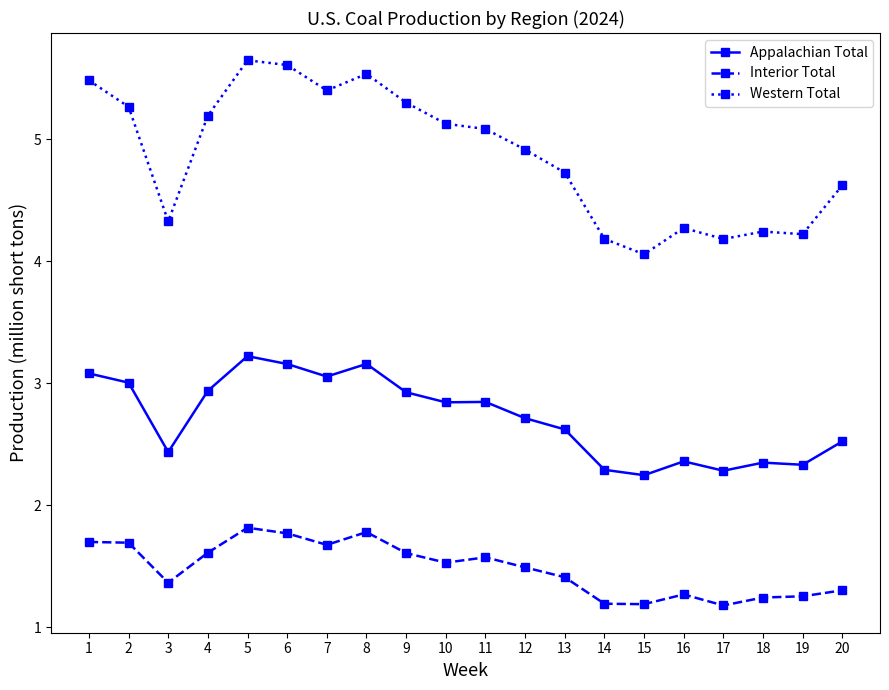

Between 4 and 5, which series saw the biggest shift?

Western Total